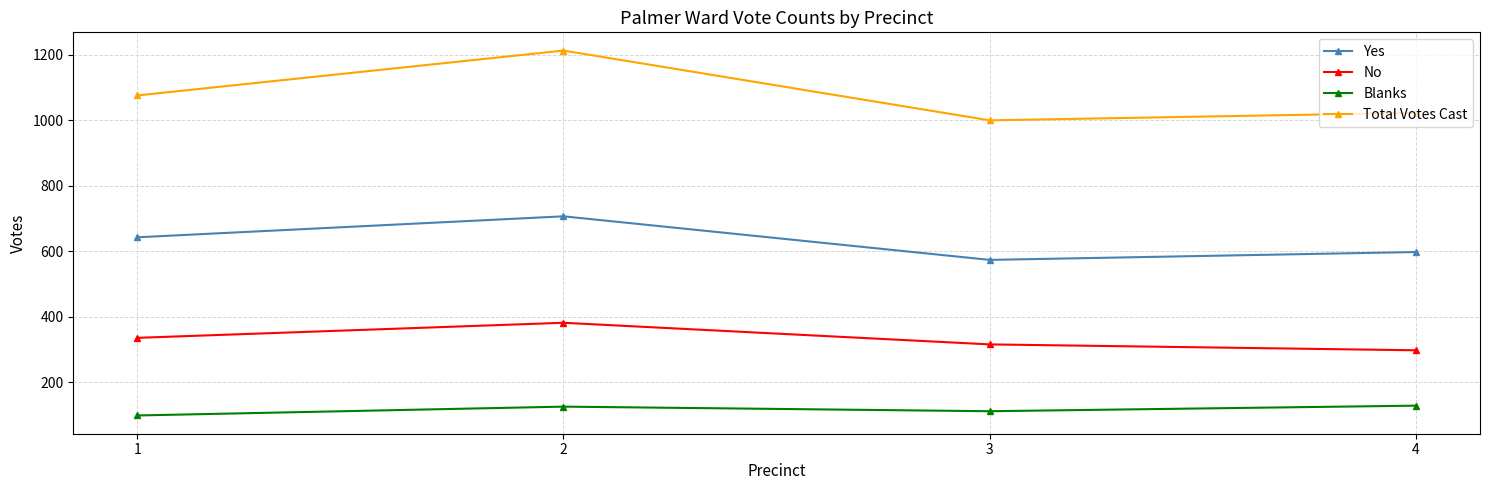

True or false: No has more than 1 points higher than both neighbors.

False